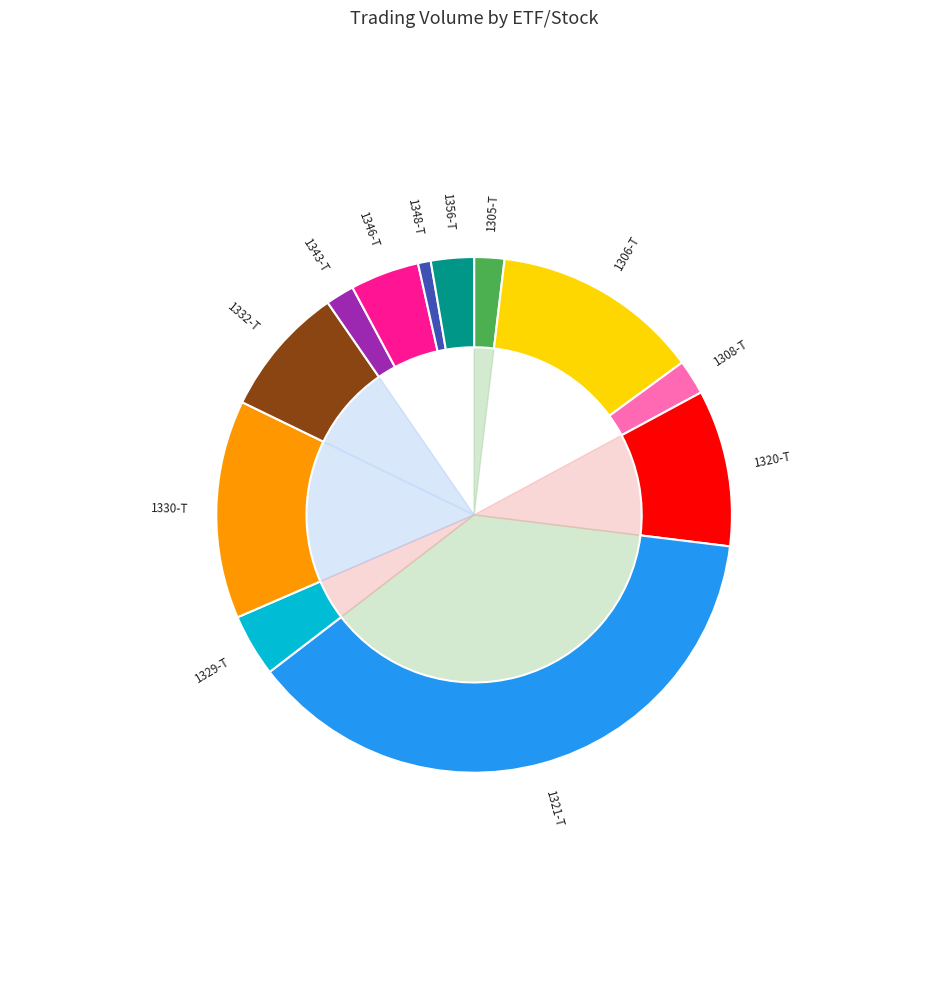

How many slices are in this pie chart?

12